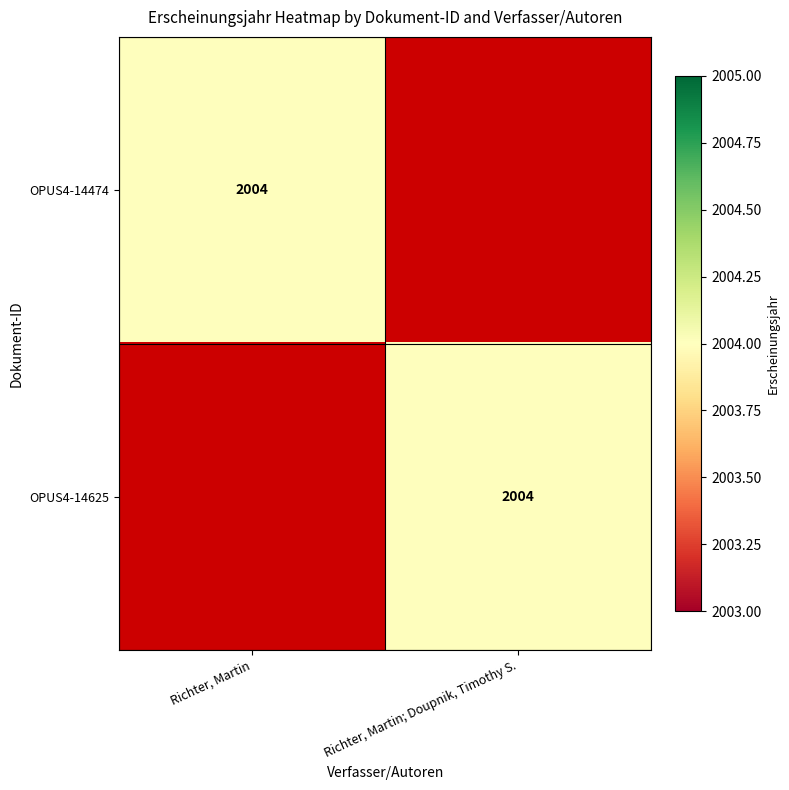

At how many categories does at least one series exceed 34?

2